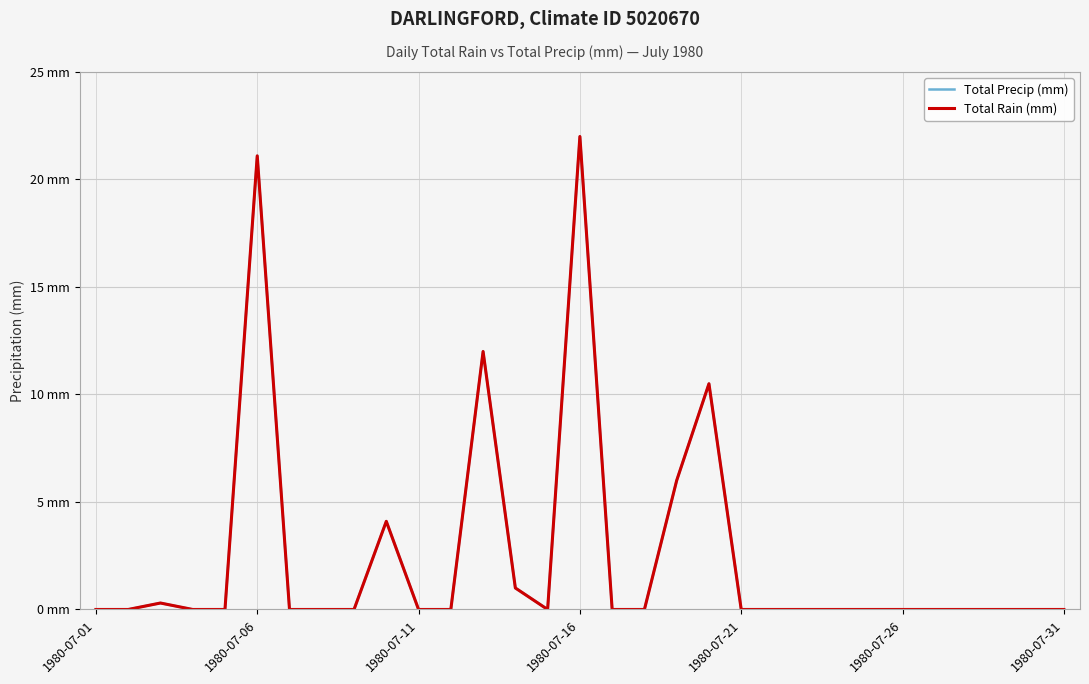

Does the chart display data point markers on the line(s)?

No